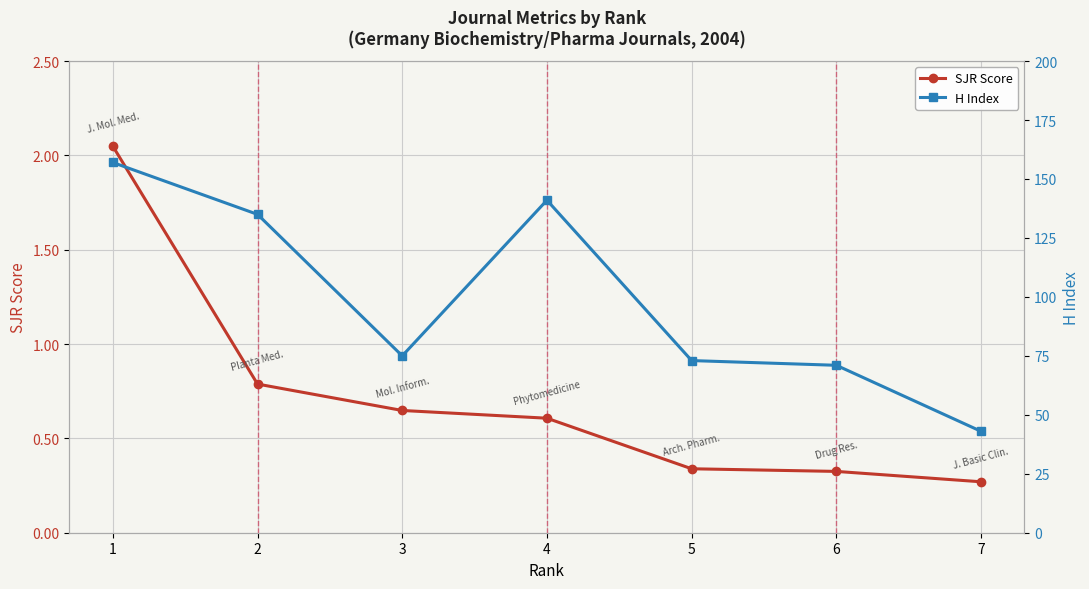

Is the value of SJR Score at 3 greater than the value of H Index at 5?

No